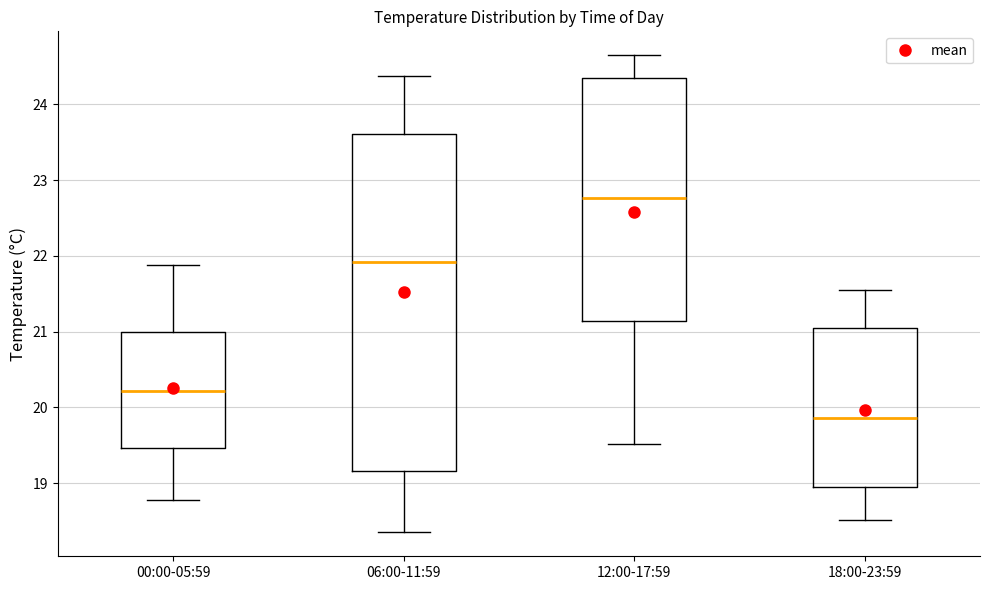

Reading left to right, transcribe this box plot: for each box, give where its median line is, the range the box spans, and where its two whiskers end, as read against the y-axis. The values are not printed on the chart, so give them approximately, as read against the axis.

00:00-05:59: median 20.2, box 19.5 to 21.0, whiskers 18.8 to 21.9
06:00-11:59: median 21.9, box 19.2 to 23.6, whiskers 18.4 to 24.4
12:00-17:59: median 22.8, box 21.1 to 24.3, whiskers 19.5 to 24.7
18:00-23:59: median 19.9, box 19.0 to 21.1, whiskers 18.5 to 21.6